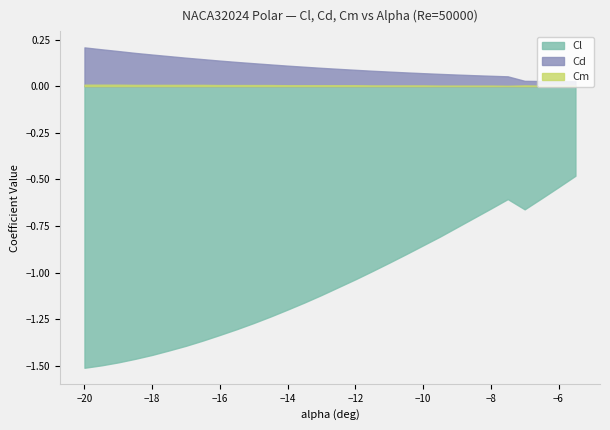

Reading right to left, extract all data points from this chart.

Cl: -5.5=-0.5	-6=-0.5	-6.5=-0.6	-7=-0.7	-7.5=-0.6	-8=-0.7	-8.5=-0.7	-9=-0.8	-9.5=-0.8	-10=-0.9	-10.5=-0.9	-11=-0.9	-11.5=-1.0	-12=-1.0	-12.5=-1.1	-13=-1.1	-13.5=-1.2	-14=-1.2	-14.5=-1.2	-15=-1.3	-15.5=-1.3	-16=-1.3	-16.5=-1.4	-17=-1.4	-17.5=-1.4	-18=-1.4	-18.5=-1.5	-19=-1.5	-19.5=-1.5	-20=-1.5
Cd: -5.5=0.0	-6=0.0	-6.5=0.0	-7=0.0	-7.5=0.1	-8=0.1	-8.5=0.1	-9=0.1	-9.5=0.1	-10=0.1	-10.5=0.1	-11=0.1	-11.5=0.1	-12=0.1	-12.5=0.1	-13=0.1	-13.5=0.1	-14=0.1	-14.5=0.1	-15=0.1	-15.5=0.1	-16=0.1	-16.5=0.1	-17=0.2	-17.5=0.2	-18=0.2	-18.5=0.2	-19=0.2	-19.5=0.2	-20=0.2
Cm: -5.5=0.0	-6=0.0	-6.5=0.0	-7=0.0	-7.5=0.0	-8=0.0	-8.5=0.0	-9=0.0	-9.5=0.0	-10=0.0	-10.5=0.0	-11=0.0	-11.5=0.0	-12=0.0	-12.5=0.0	-13=0.0	-13.5=0.0	-14=0.0	-14.5=0.0	-15=0.0	-15.5=0.0	-16=0.0	-16.5=0.0	-17=0.0	-17.5=0.0	-18=0.0	-18.5=0.0	-19=0.0	-19.5=0.0	-20=0.0